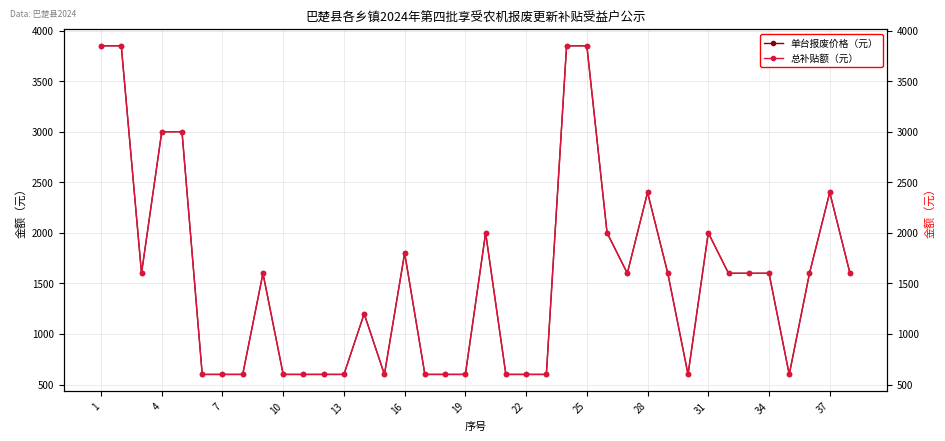

At how many categories does at least one series exceed 1546?

21